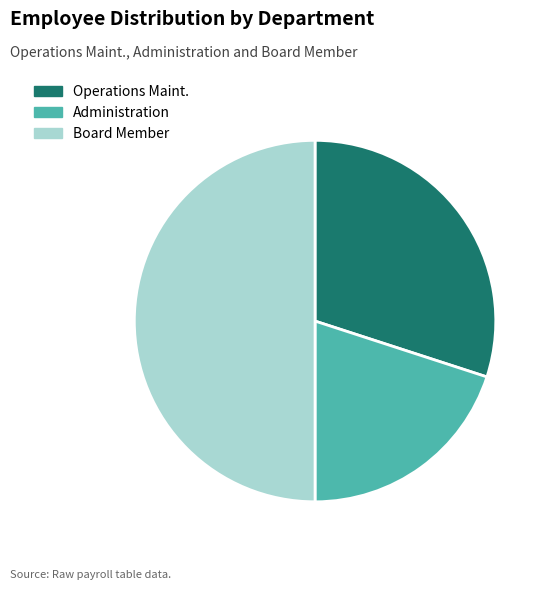

Is it true that Administration is 20% of the pie?

True